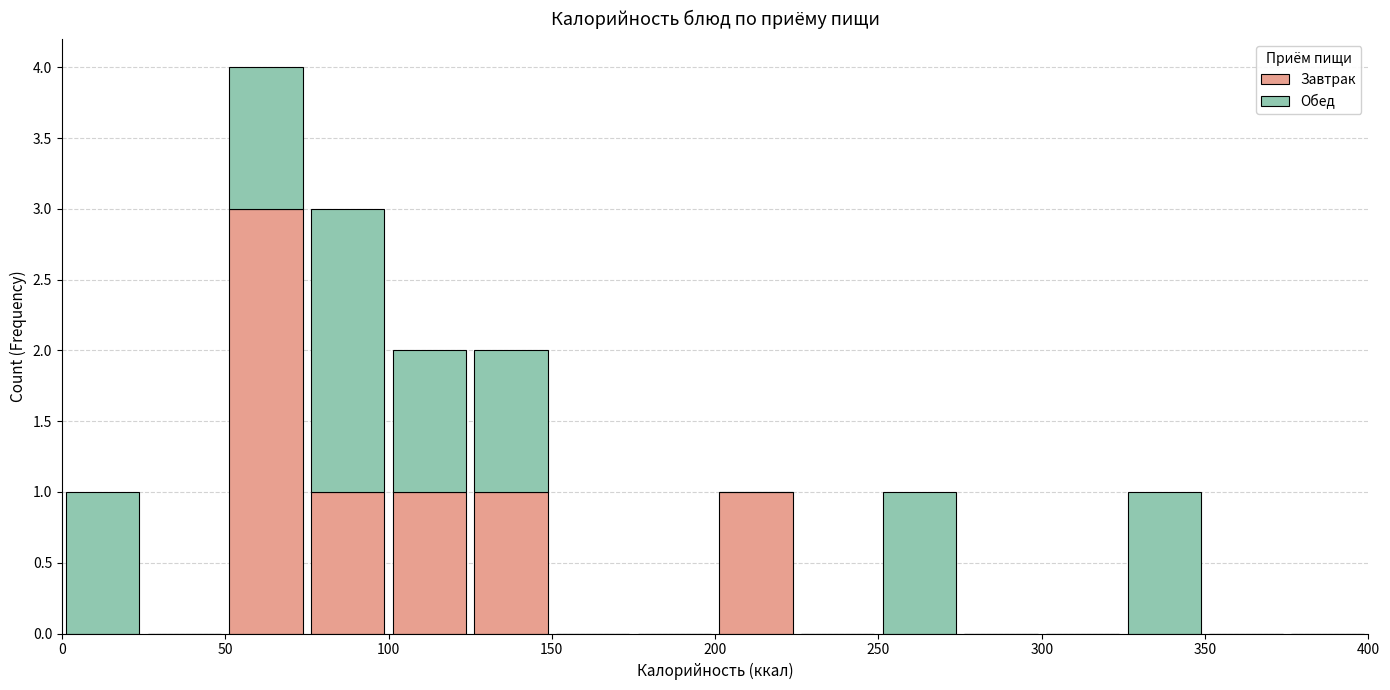

Reading left to right, list every stacked bar in this chart as the range it spans on the x-axis followed by its total height. The values are not printed on the chart, so give them approximately, as read against the axis.

0 to 25: 1
25 to 50: 0
50 to 75: 4
75 to 100: 3
100 to 125: 2
125 to 150: 2
150 to 175: 0
175 to 200: 0
200 to 225: 1
225 to 250: 0
250 to 275: 1
275 to 300: 0
300 to 325: 0
325 to 350: 1
350 to 375: 0
375 to 400: 0